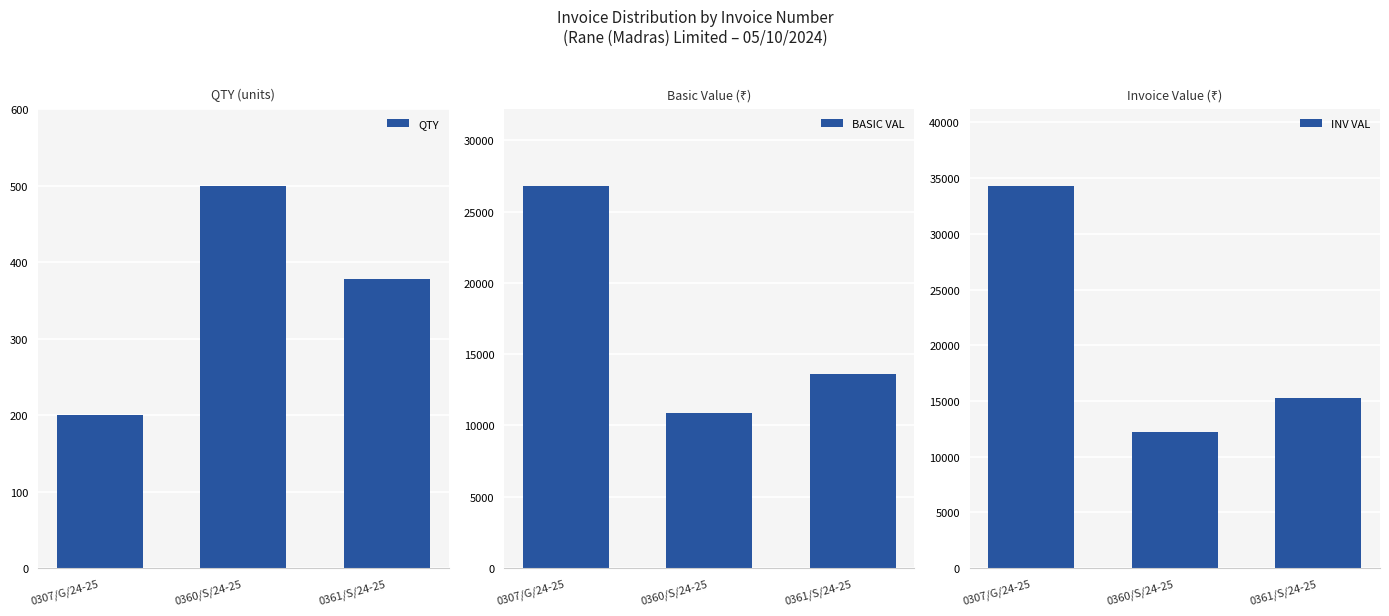

Which category has the lowest value in the BASIC VAL series?

0360/S/24-25